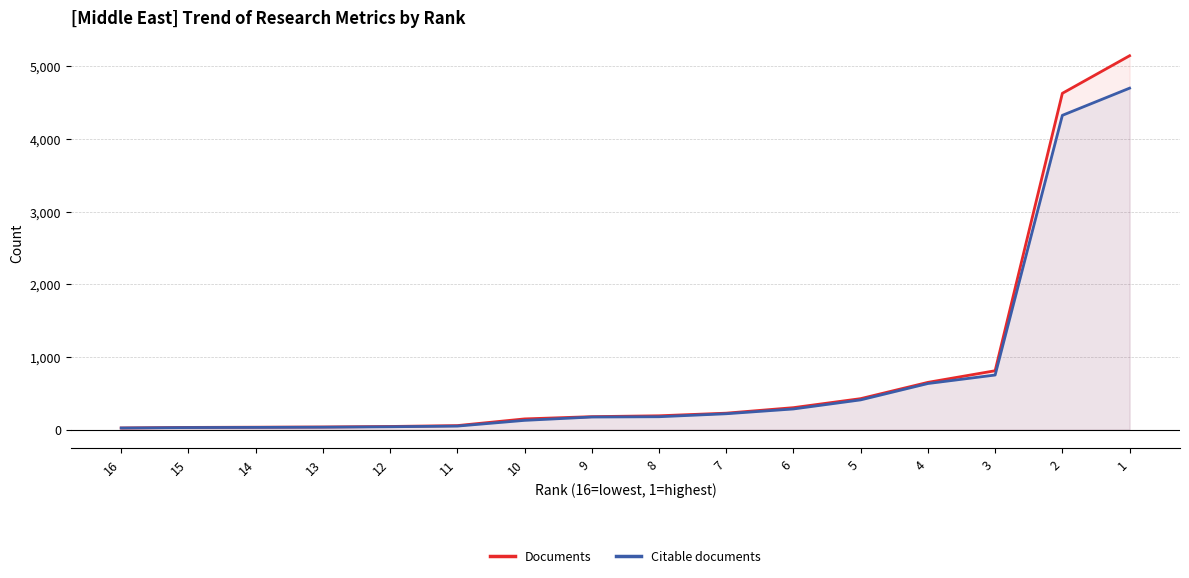

True or false: Documents and Citable documents intersect in this chart.

False